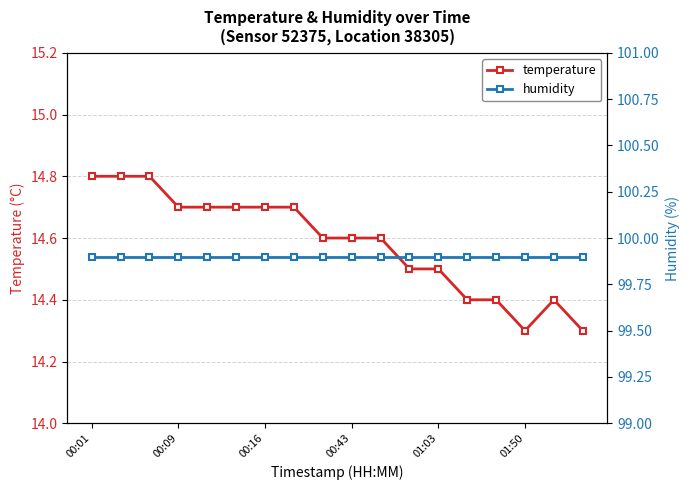

What position from the left is 17?

18